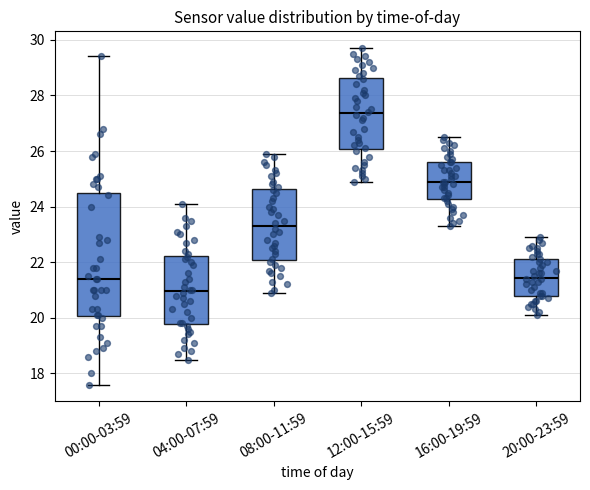

Reading left to right, read every box against the y-axis: the position of its median line, the range the box covers, and the ends of its whiskers. The values are not printed on the chart, so give them approximately, as read against the axis.

00:00-03:59: median 21.4, box 20.0 to 24.4, whiskers 17.6 to 29.4
04:00-07:59: median 21.0, box 19.8 to 22.2, whiskers 18.6 to 24.2
08:00-11:59: median 23.4, box 22.0 to 24.6, whiskers 21.0 to 26.0
12:00-15:59: median 27.4, box 26.0 to 28.6, whiskers 25.0 to 29.8
16:00-19:59: median 25.0, box 24.2 to 25.6, whiskers 23.4 to 26.6
20:00-23:59: median 21.4, box 20.8 to 22.2, whiskers 20.2 to 23.0